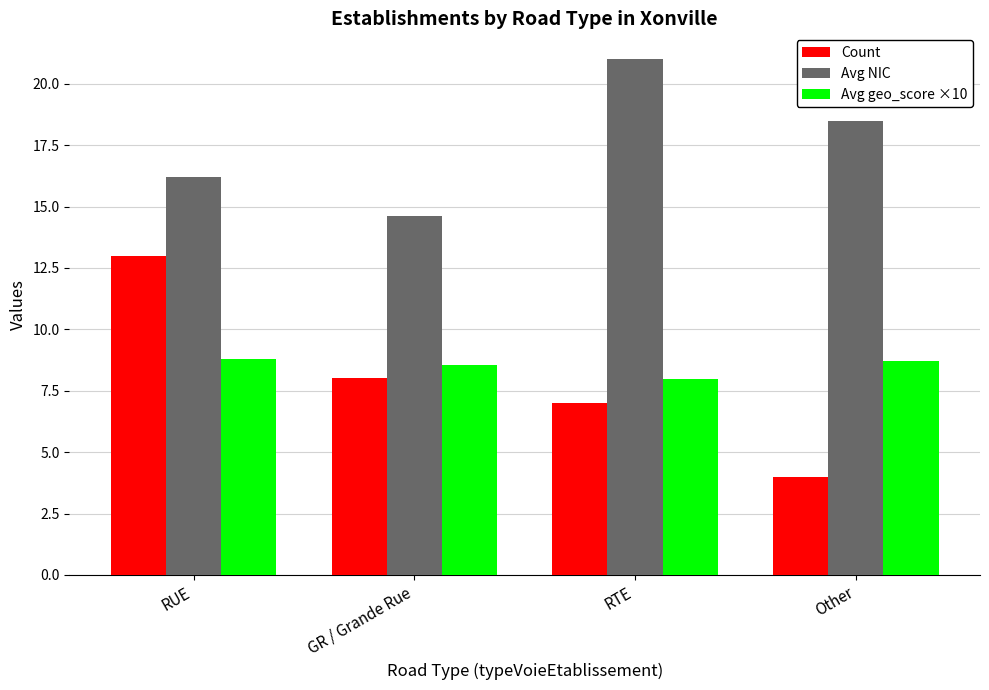

At which label is Count closest to 8?

GR / Grande Rue